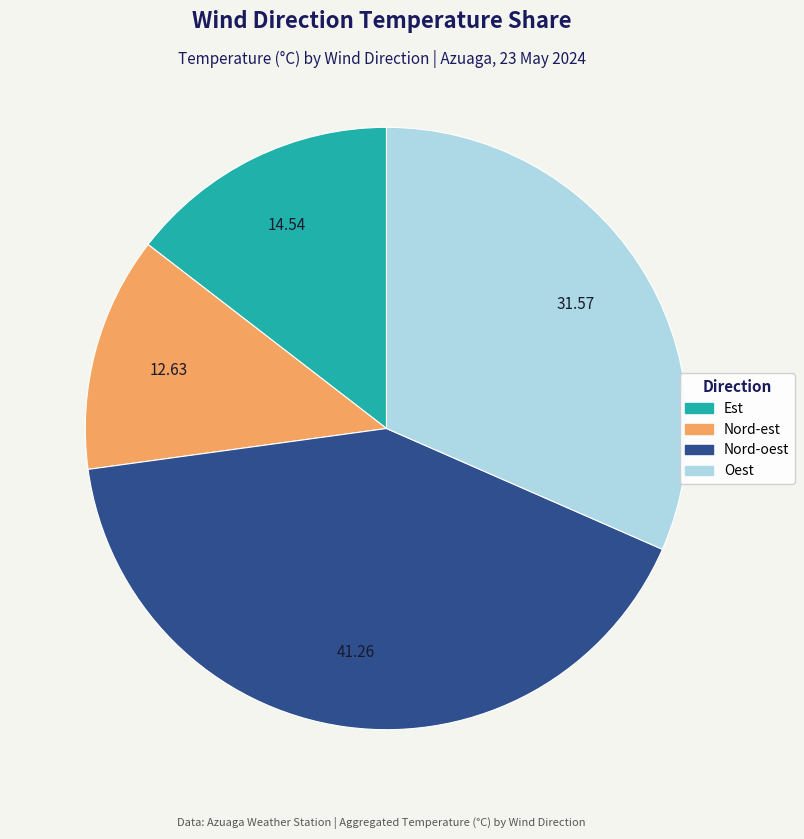

Is it true that Nord-oest is 19% of the pie?

False